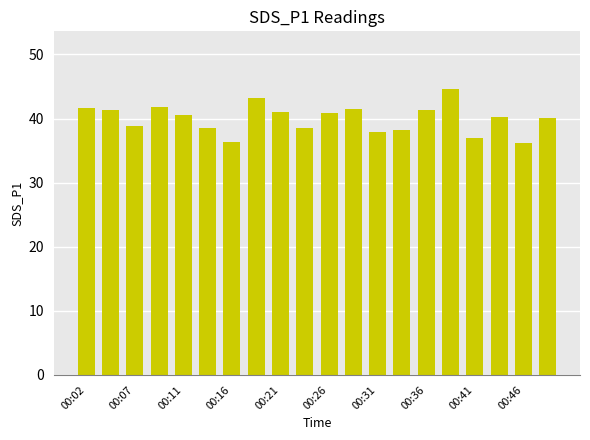

What is the minimum value shown in the chart?

36.2